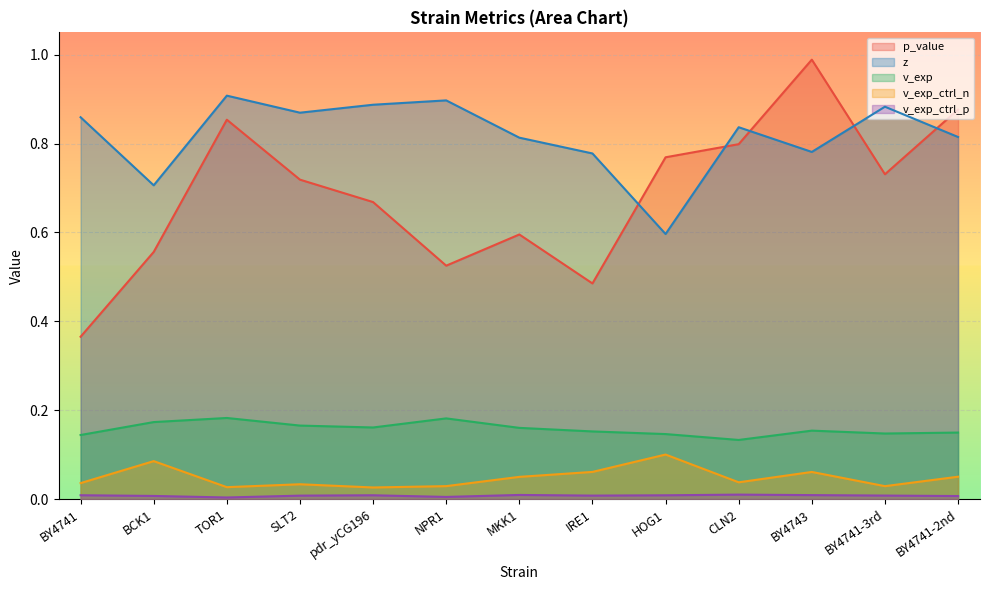

Reading left to right, list all the values displayed in this chart.

p_value: 0.4	0.6	0.9	0.7	0.7	0.5	0.6	0.5	0.8	0.8	1.0	0.7	0.9
z: 0.9	0.7	0.9	0.9	0.9	0.9	0.8	0.8	0.6	0.8	0.8	0.9	0.8
v_exp: 0.1	0.2	0.2	0.2	0.2	0.2	0.2	0.2	0.1	0.1	0.2	0.1	0.1
v_exp_ctrl_n: 0.0	0.1	0.0	0.0	0.0	0.0	0.1	0.1	0.1	0.0	0.1	0.0	0.1
v_exp_ctrl_p: 0.0	0.0	0.0	0.0	0.0	0.0	0.0	0.0	0.0	0.0	0.0	0.0	0.0